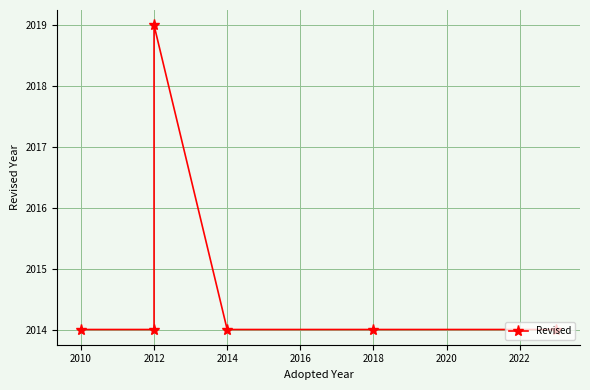

Count the values in the range 2014 to 2015.

5